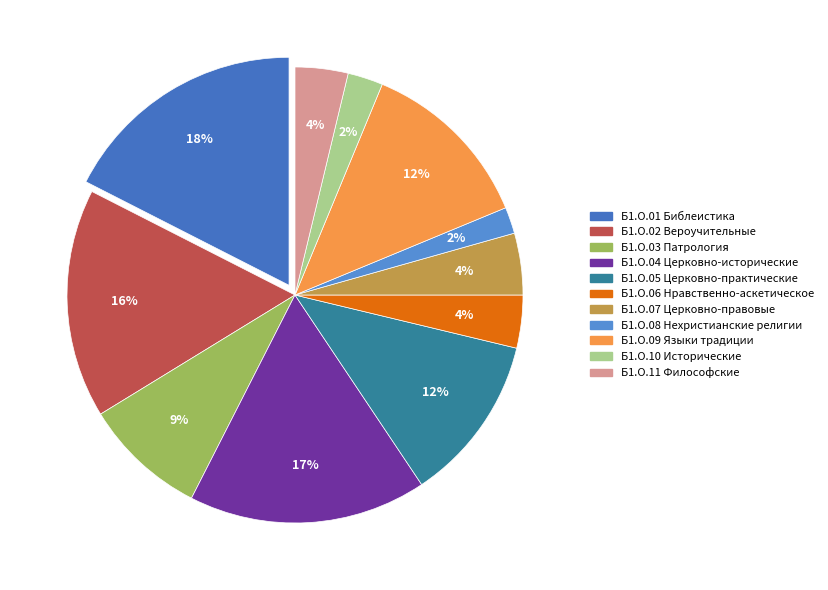

To the nearest percent, what is the difference between the largest and smallest slice percentages?

16%